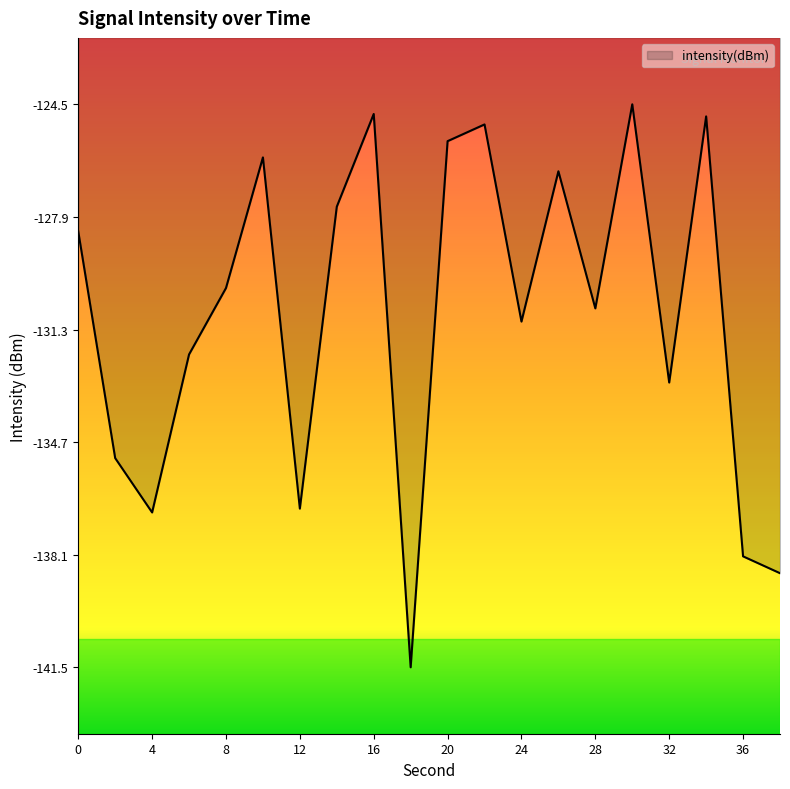

What is the smallest value displayed?

-141.5